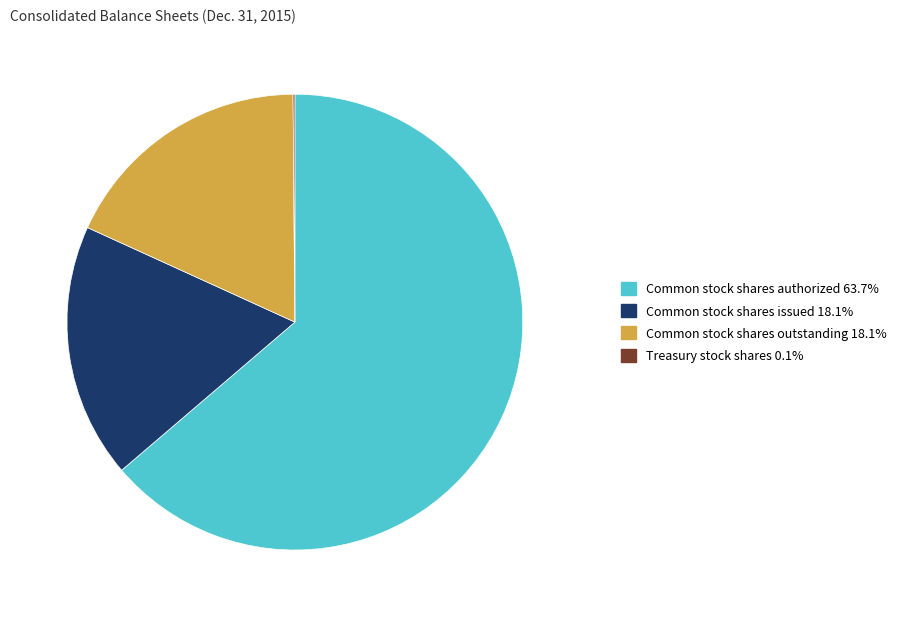

Does any single category account for the majority?

Yes